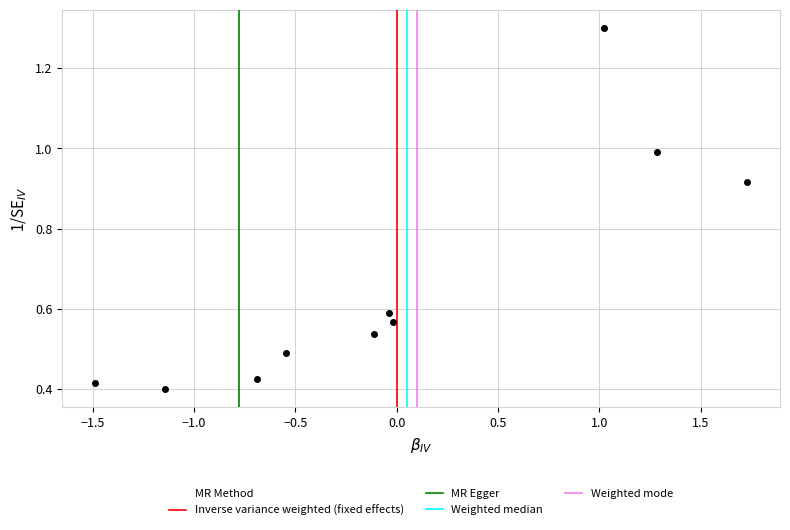

What is the average Y value?

0.7